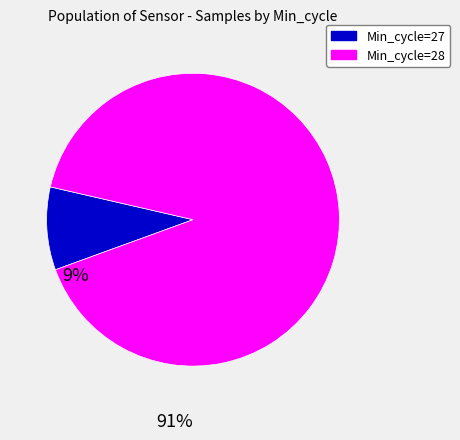

Between Min_cycle=27 and Min_cycle=28, which is larger?

Min_cycle=28